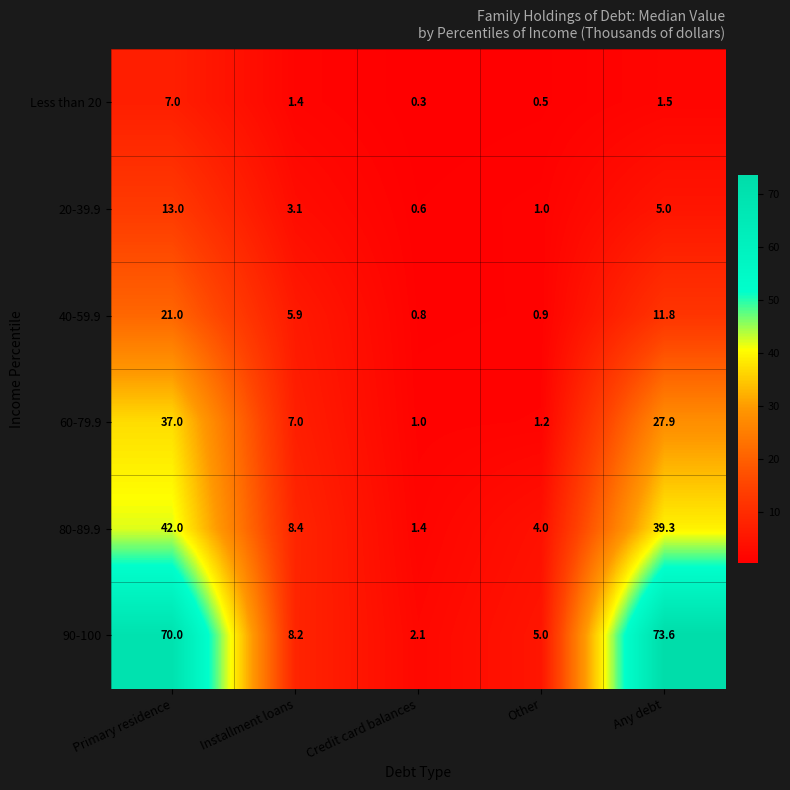

What is the smallest value displayed?

0.3